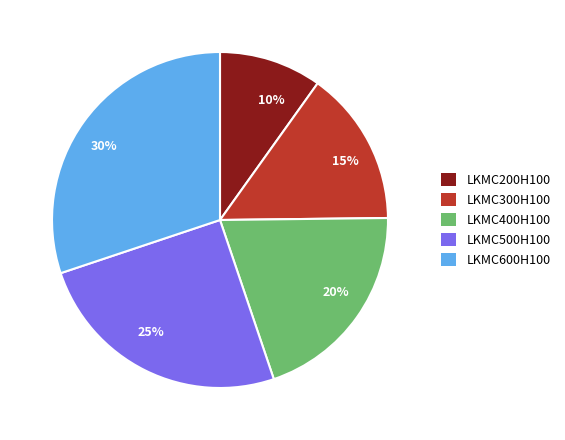

Rank the categories by value from highest to lowest.

30%, 25%, 20%, 15%, 10%